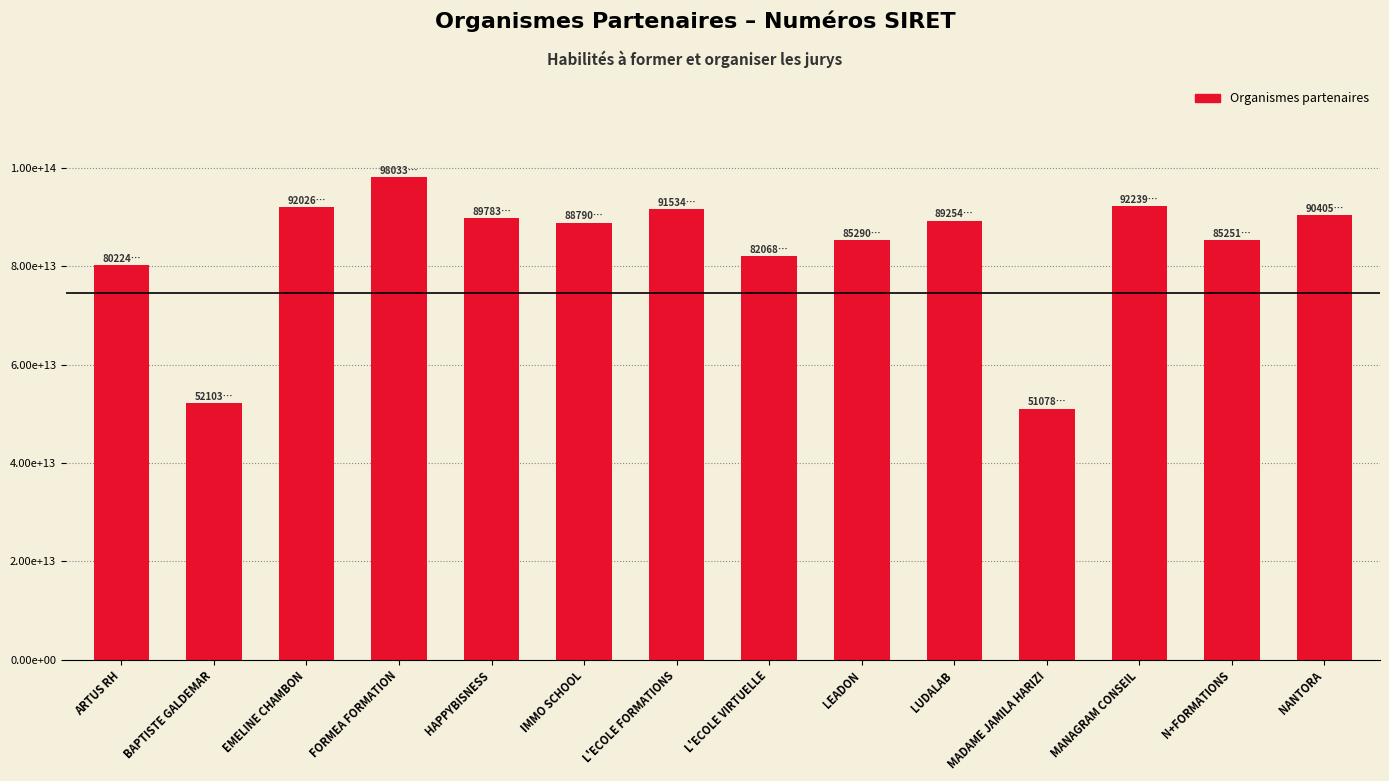

Reading right to left, what are all the values shown in this chart?

90405253700019	85251634300013	92239306100010	51078707000042	89254591400012	85290265900022	82068684800020	91534662100013	88790660000010	89783583100024	98033736400015	92026411600012	52103813300026	80224061400023